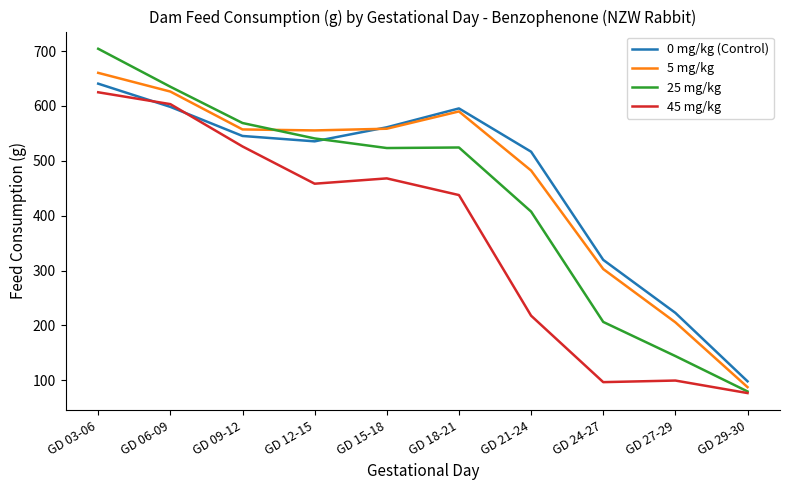

Is it true that 5 mg/kg equals 758.0 at GD 15-18?

False